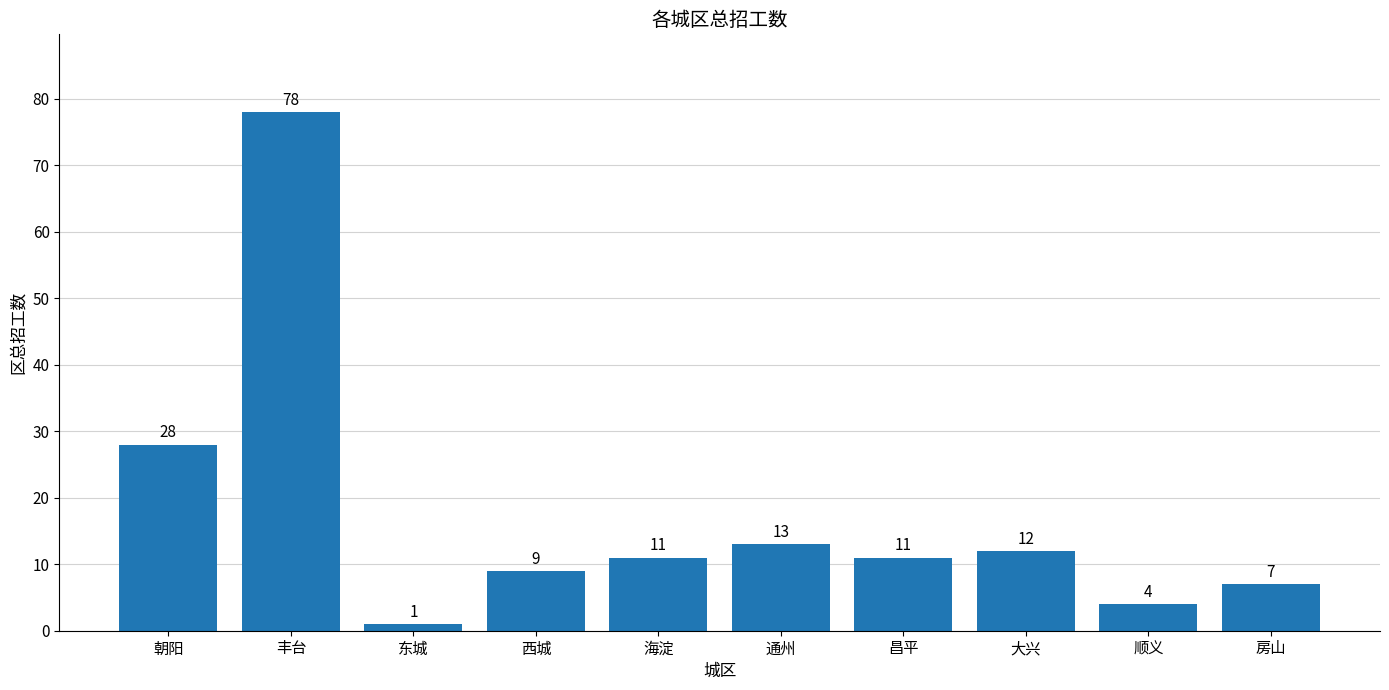

What is the label of the 5th bar from the right?

通州